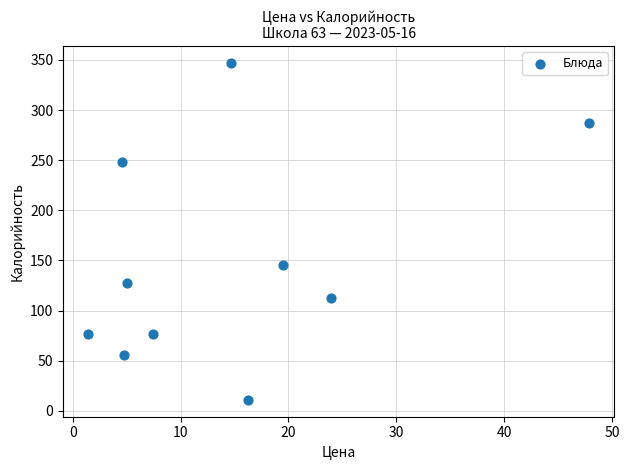

What is the range of X values (max minus min)?

46.4